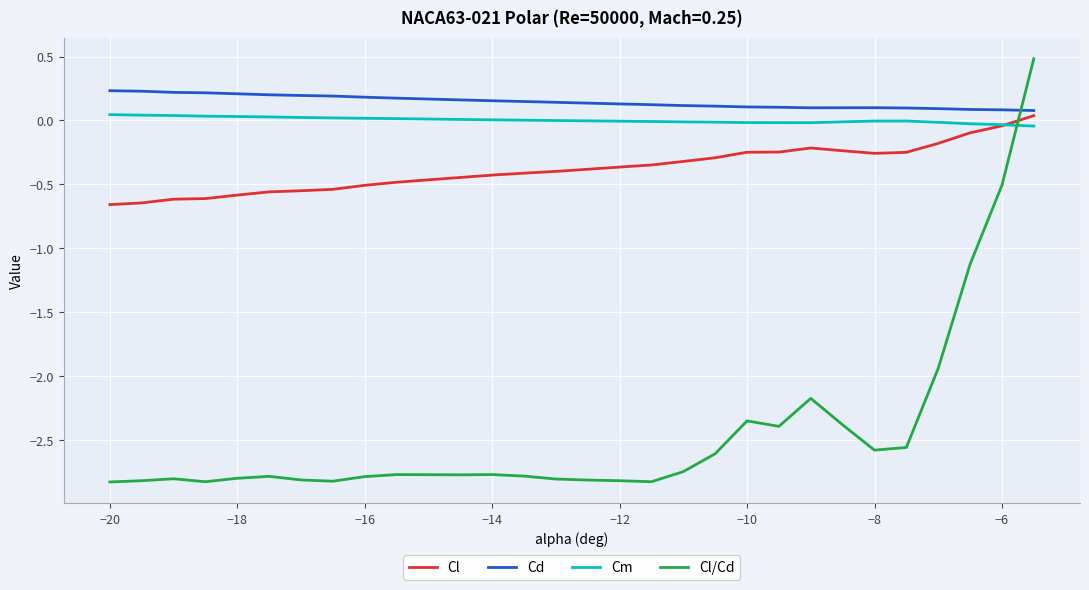

What is the difference between the maximum and minimum values in the Cl series?

0.7